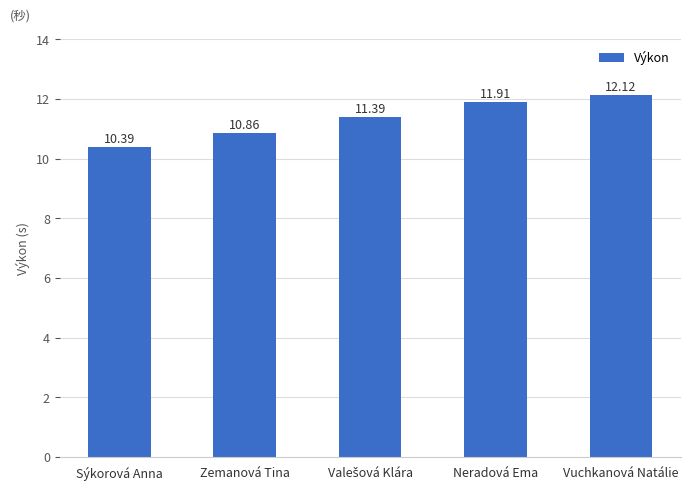

What value does the data have at Vuchkanová Natálie?

12.1